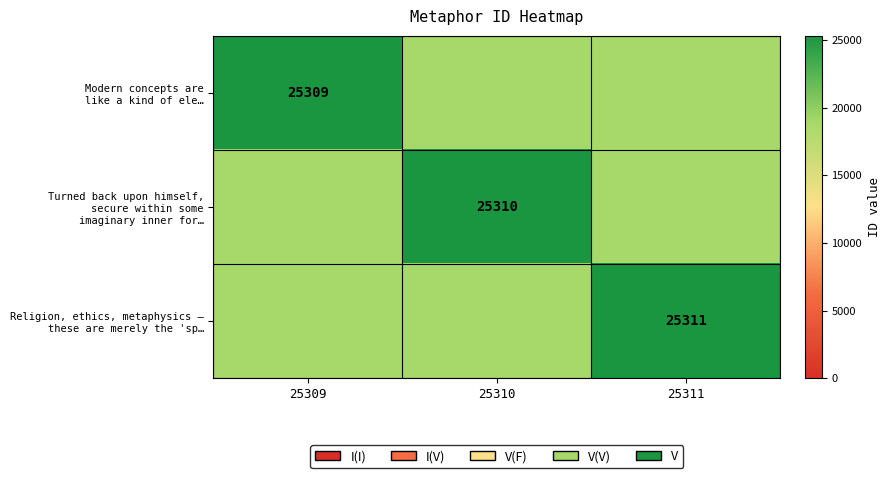

Which category has the lowest value across all series?

25309